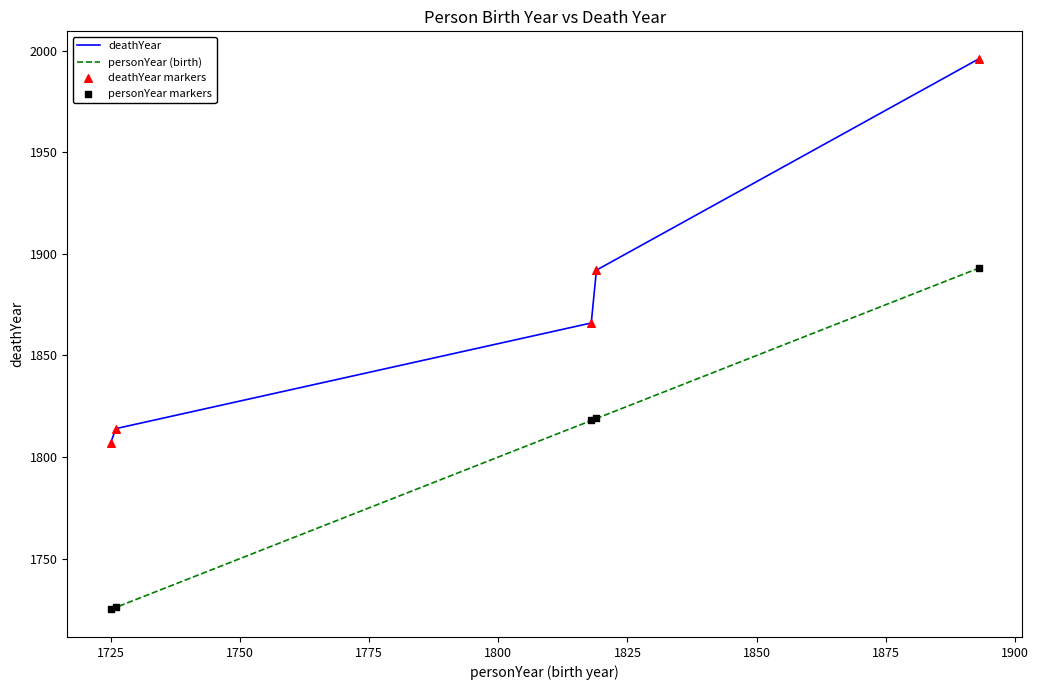

Which series has the largest range (max minus min)?

deathYear